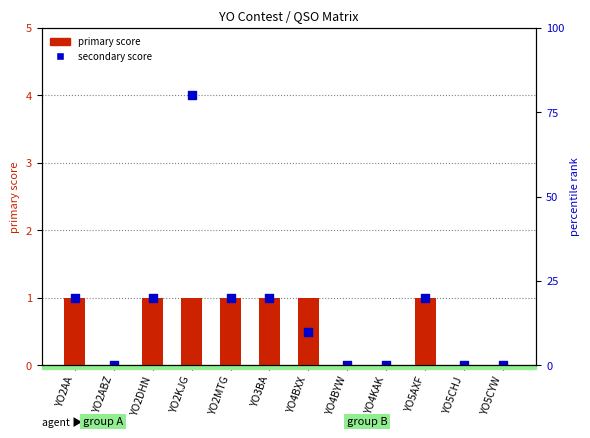

At how many categories does at least one series exceed 1?

1